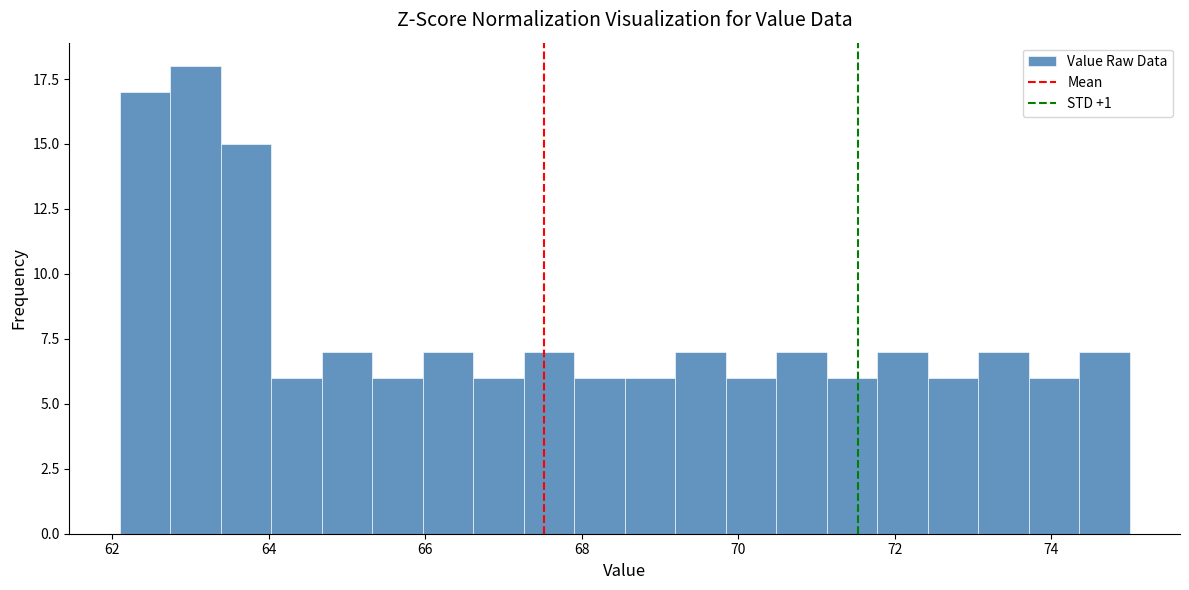

Read against the x-axis, roughly where is the centre of the tallest bar?

63.0